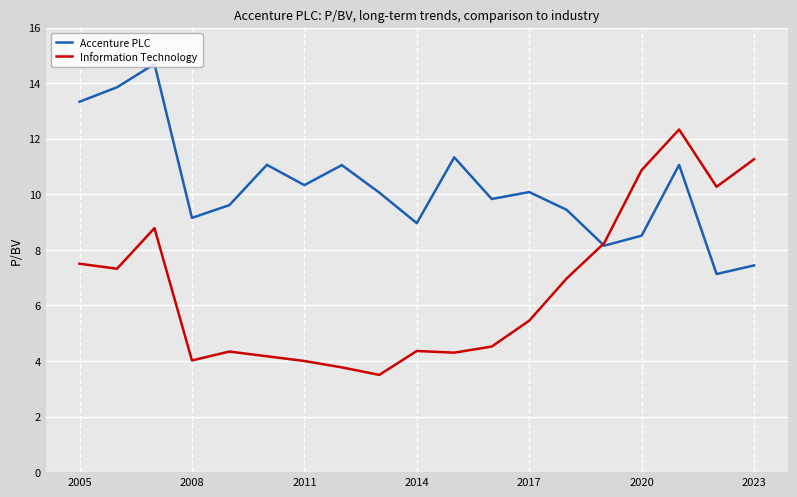

Which series has the largest total across all categories?

Accenture PLC